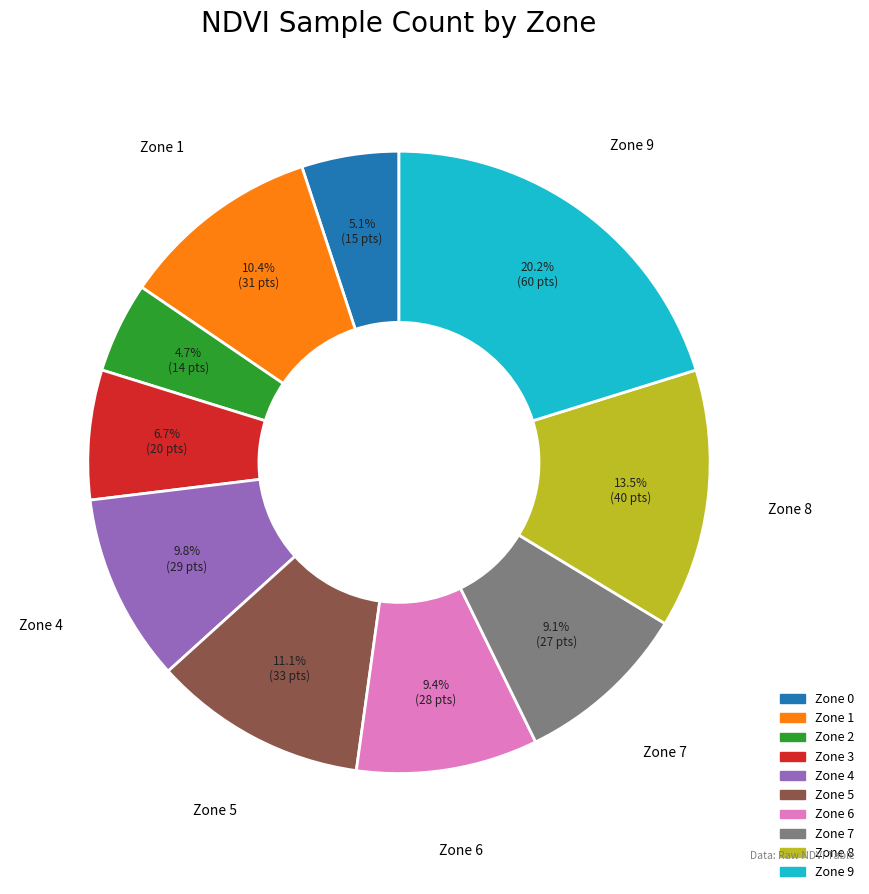

Which has a higher value, Zone 6 or Zone 5?

Zone 5